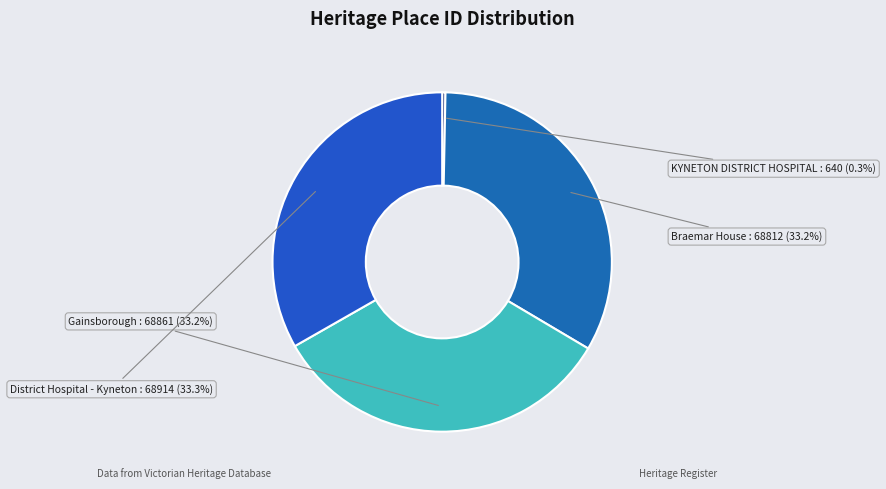

Which category has the smallest portion of the pie?

KYNETON DISTRICT HOSPITAL